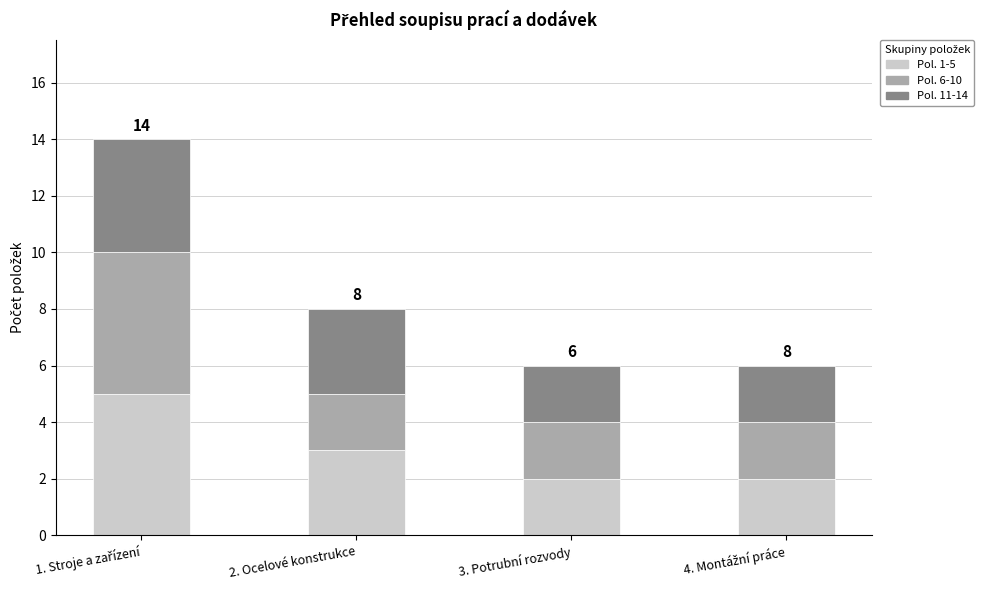

True or false: Pol. 1-5 has a value of 4 at 2. Ocelové konstrukce.

False